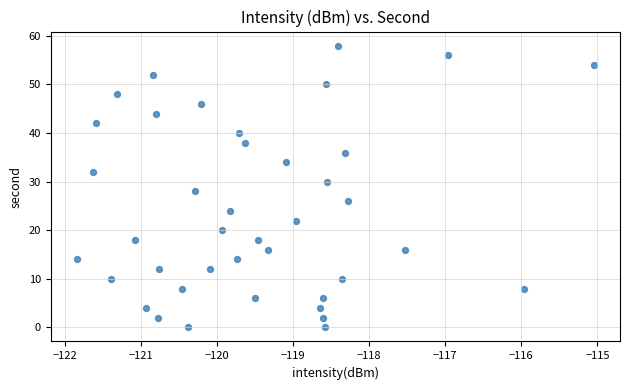

What is the range of Y values (max minus min)?

58